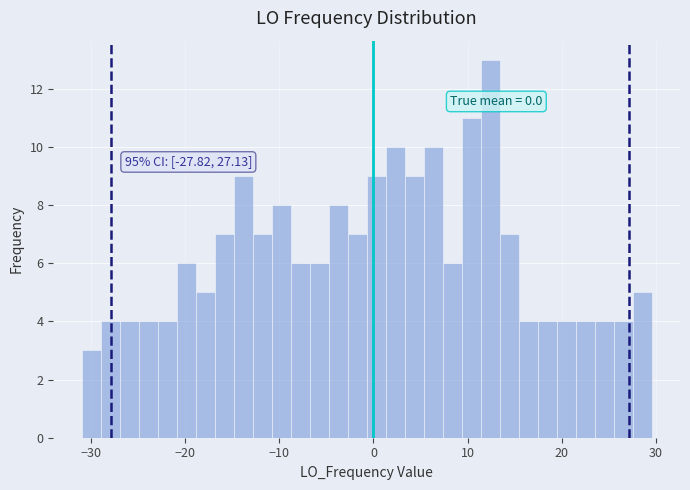

Around what value on the x-axis is the tallest bar? Give the approximate position of its centre, as read against the axis.

12